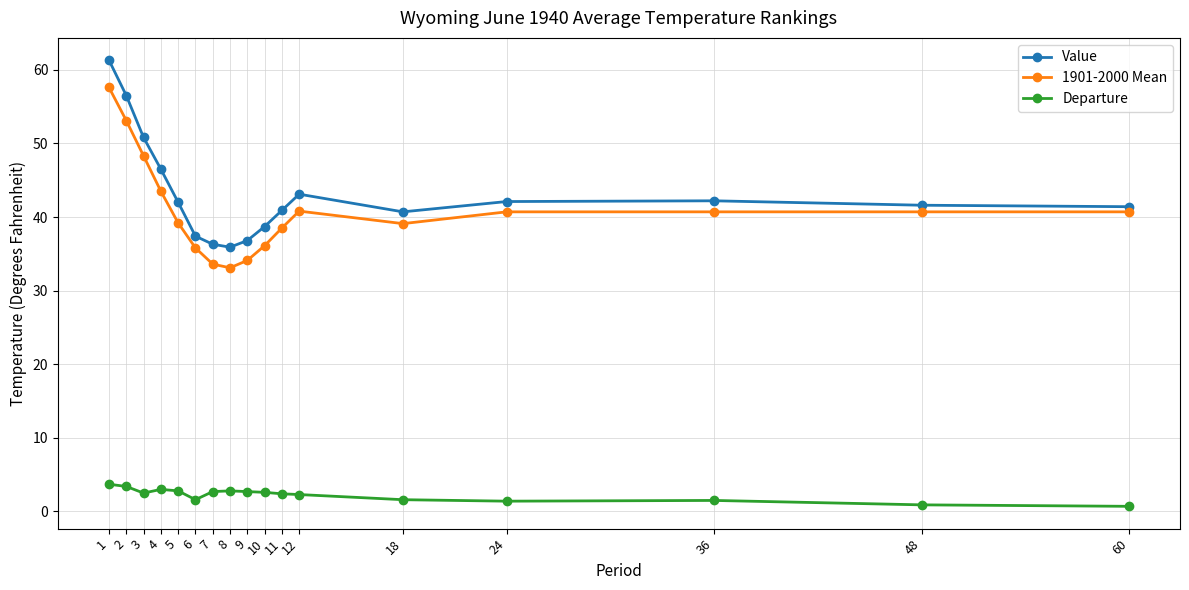

What is the difference between the maximum and minimum values in the 1901-2000 Mean series?

24.5